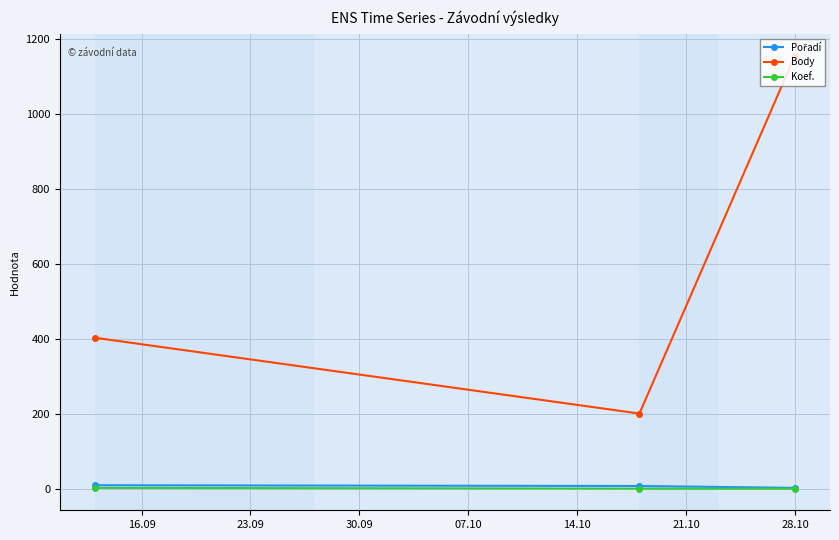

Which series has the largest total across all categories?

Body